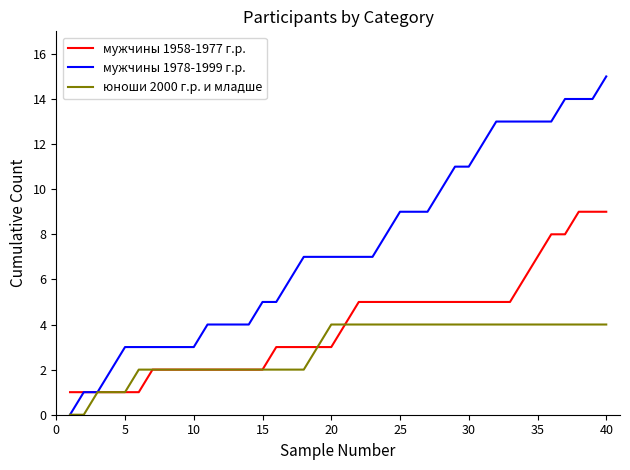

Which series has the largest total across all categories?

мужчины 1978-1999 г.р.